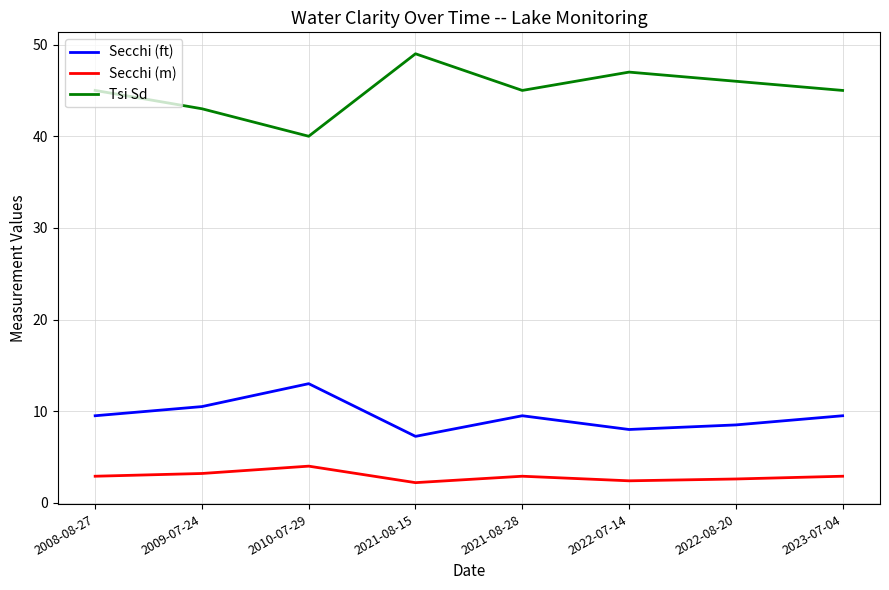

The value of Secchi (m) at 2009-07-24 is 3.2. True or false?

True